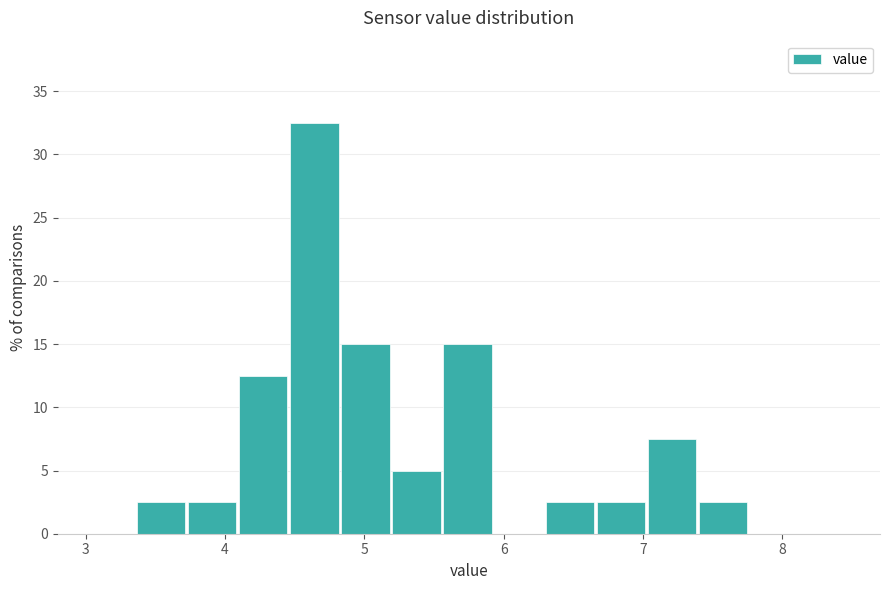

Around what value on the x-axis is the tallest bar? Give the approximate position of its centre, as read against the axis.

4.6